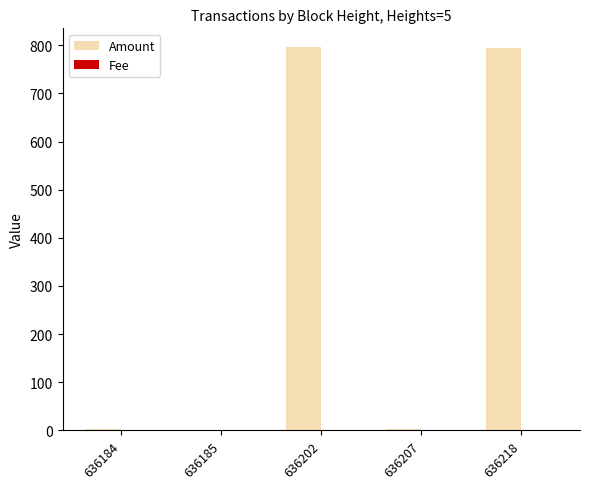

What is the maximum value shown in the chart?

795.5